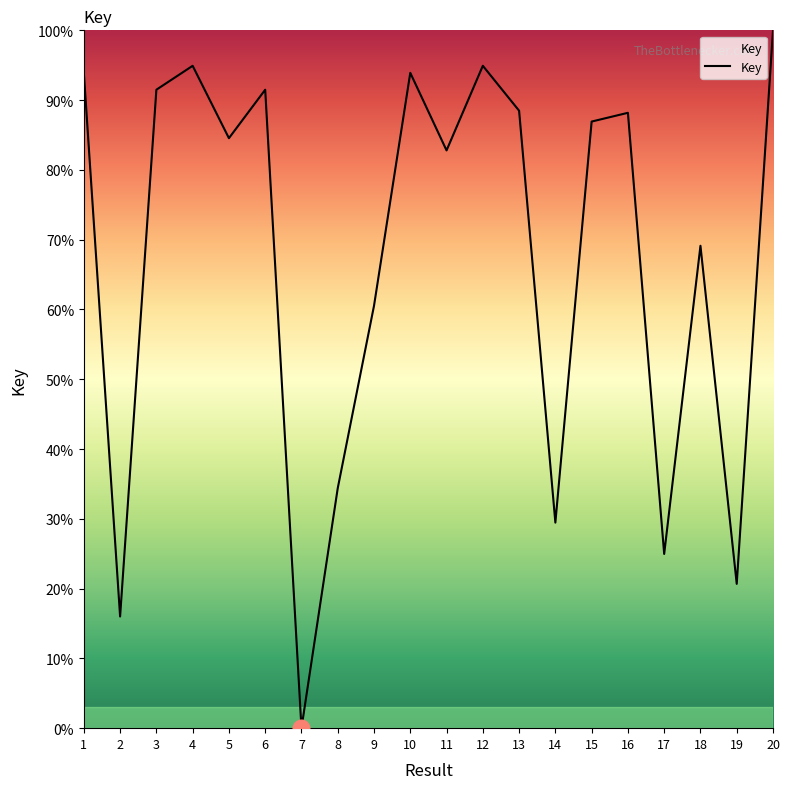

What is the sum of the values at 8 and 9?

94.9